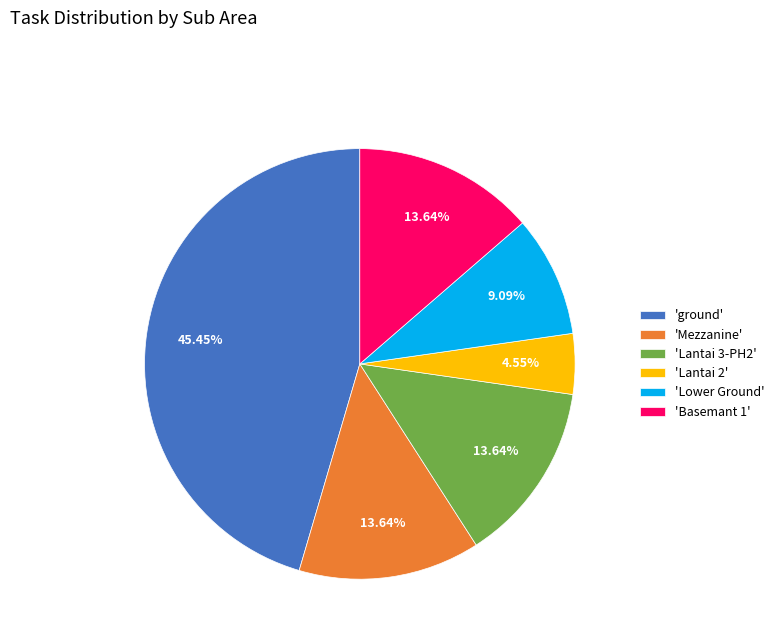

How many segments does this pie chart have?

6